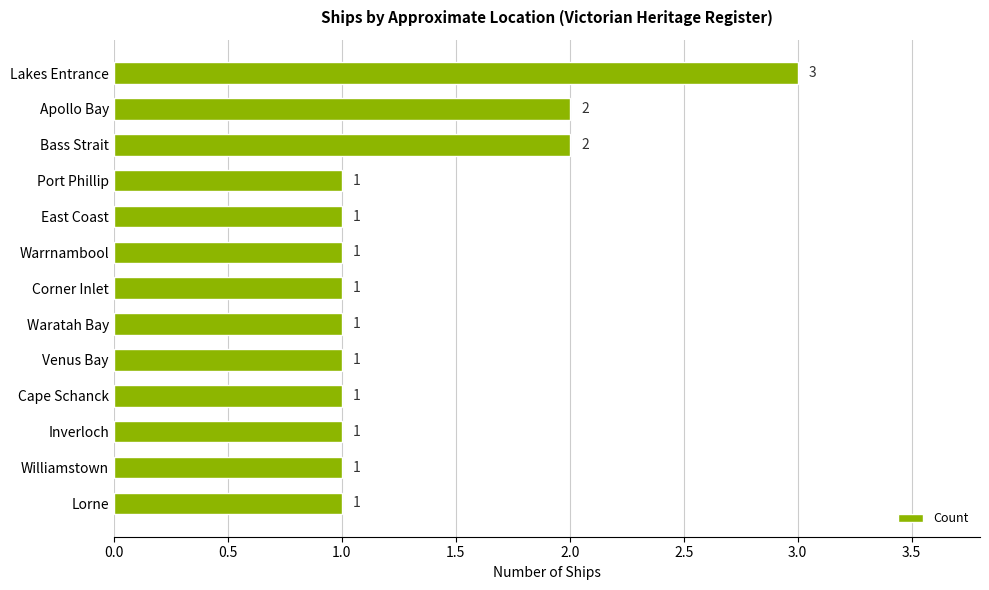

What is the sum of all values?

17